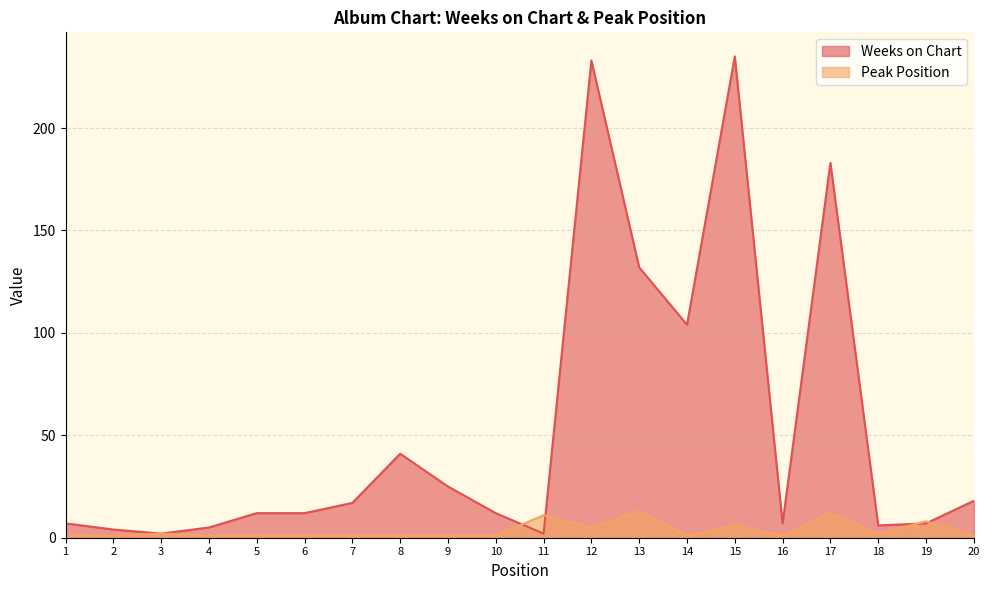

What is the value of the Peak Position point at the 18th from the left?

2